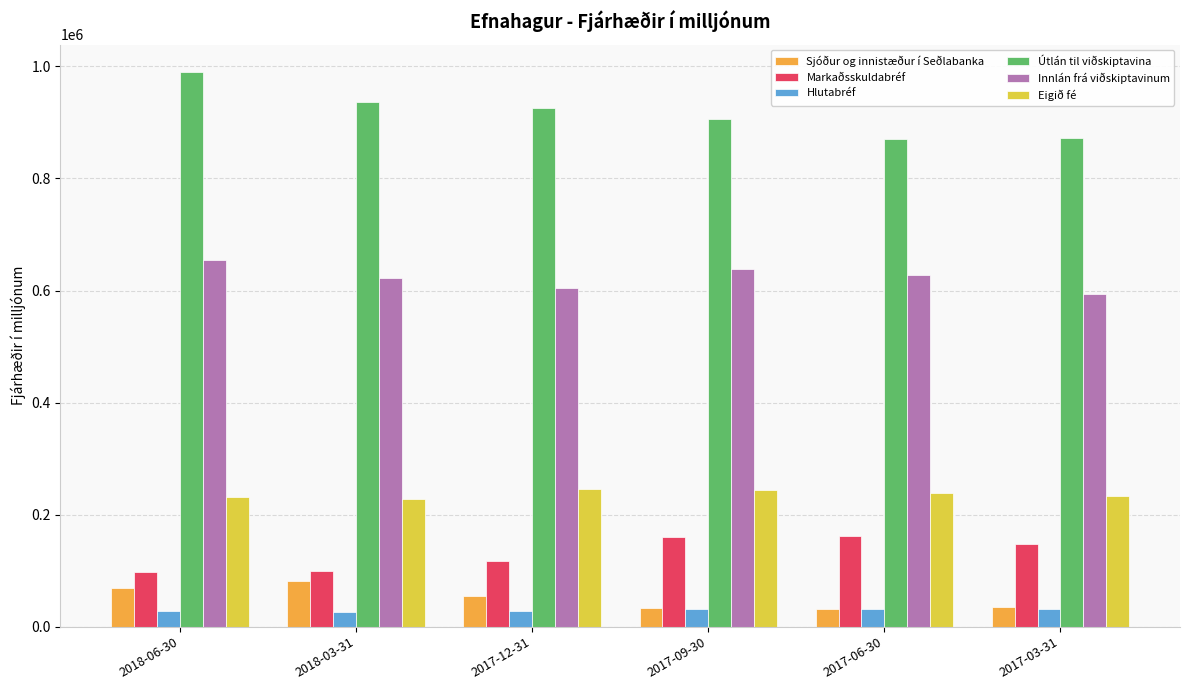

What is the spread (max minus min) of values at 2017-12-31?

897656